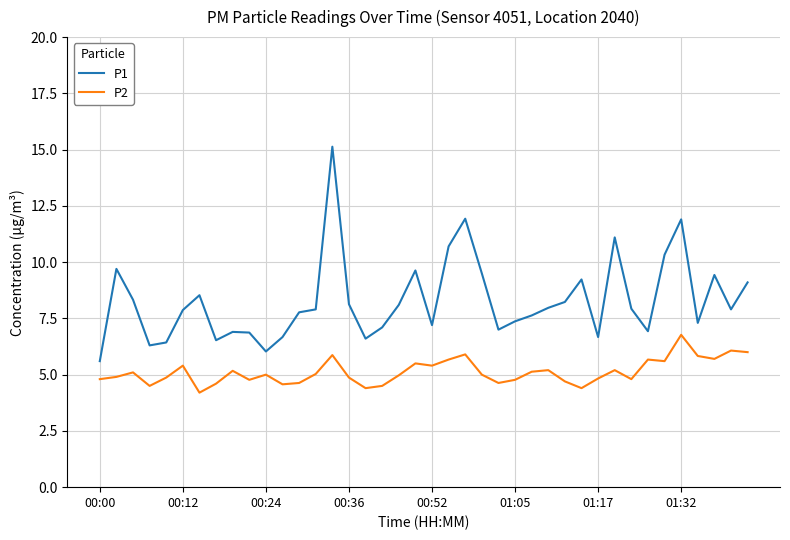

What is the minimum value shown in the chart?

4.2